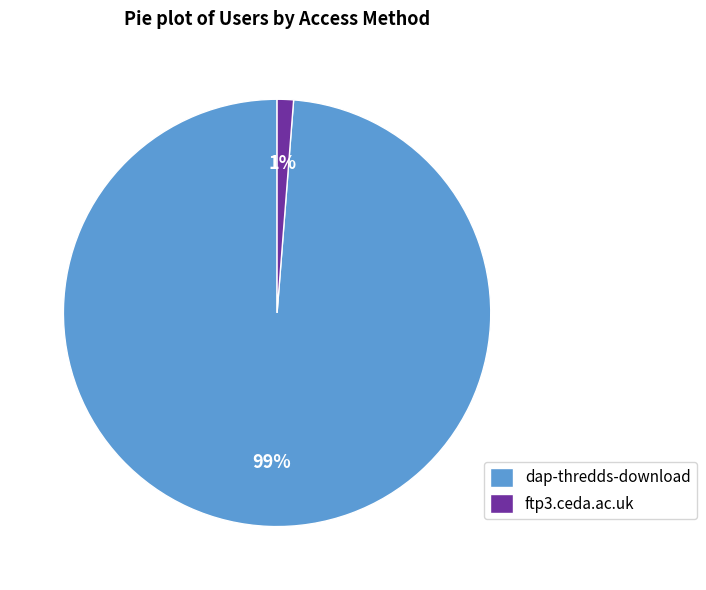

The ftp3.ceda.ac.uk slice represents 11% of the pie. True or false?

False